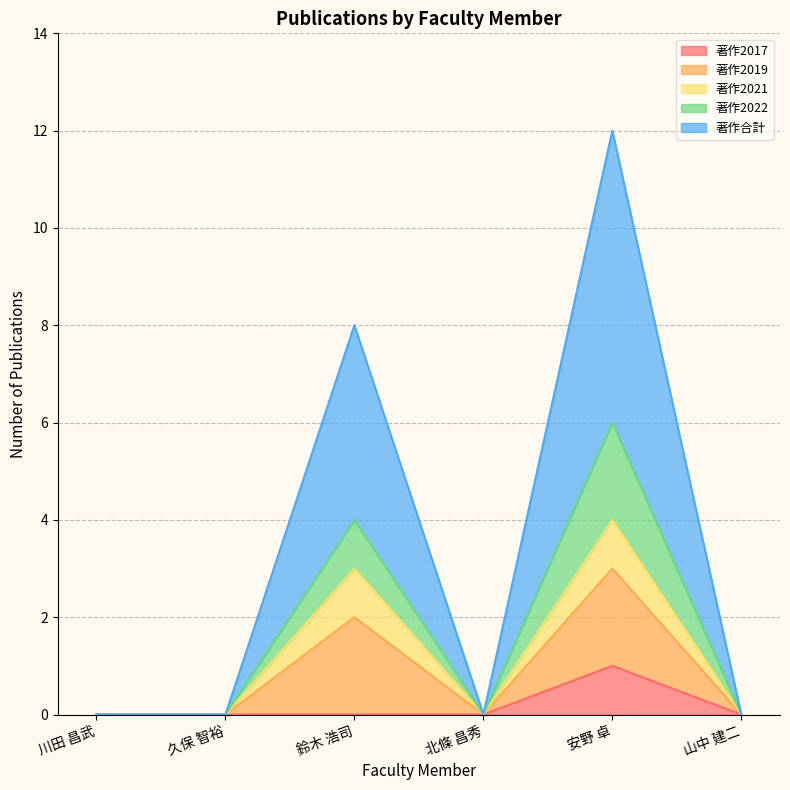

At which label does 著作2017 reach its peak?

安野 卓